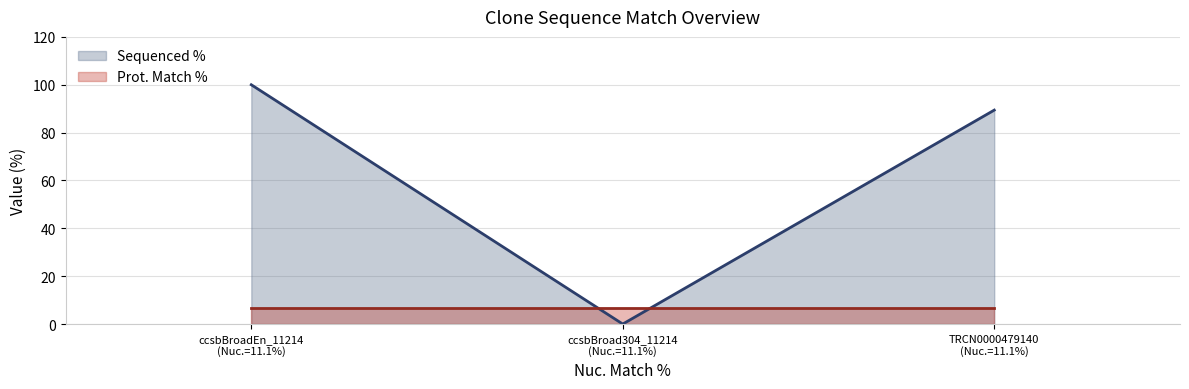

What is the difference between the highest and lowest values at ccsbBroad304_11214
(Nuc.=11.1%)?

6.6